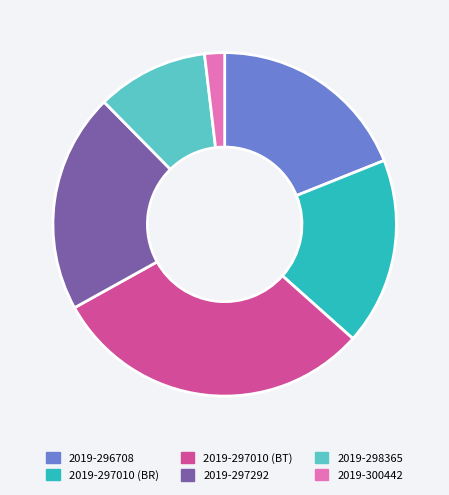

How many slices are in this pie chart?

6